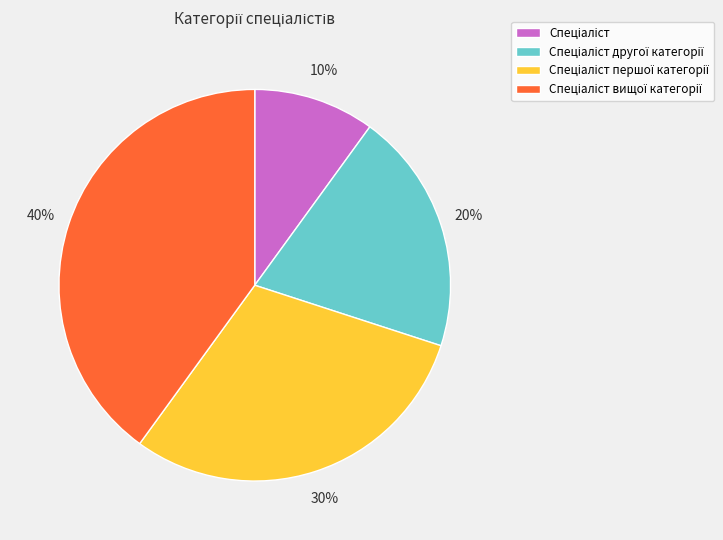

Does any single category account for the majority?

No